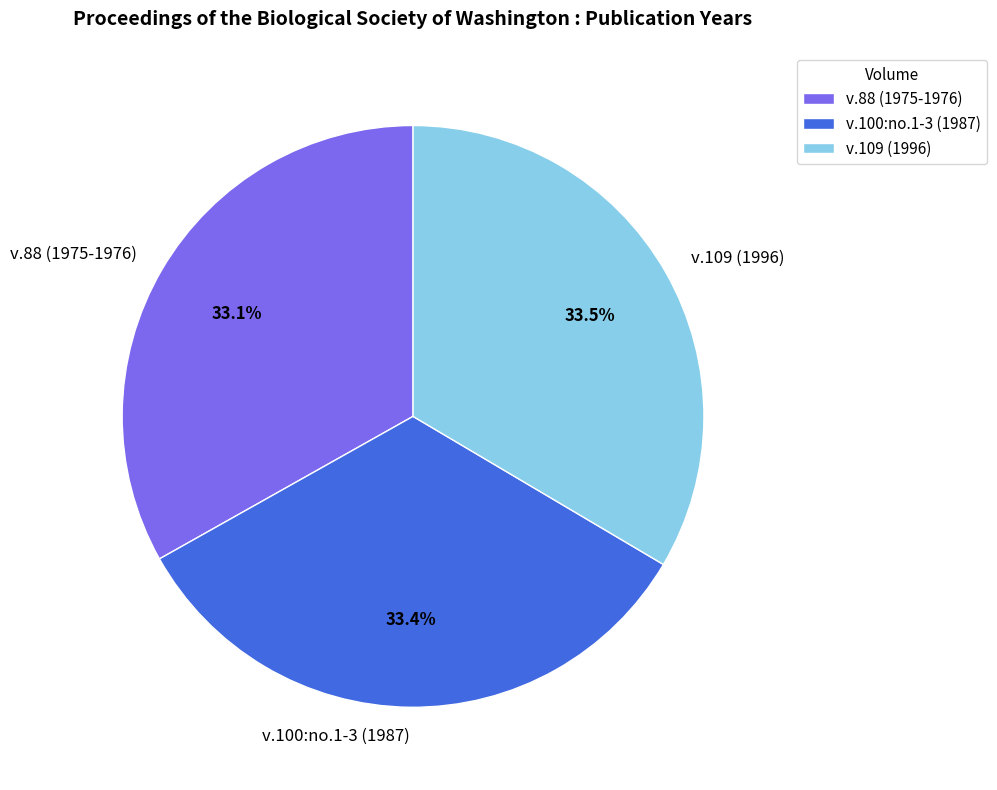

What is the ratio of the value at v.88 (1975-1976) to the value at v.109 (1996)?

1.0